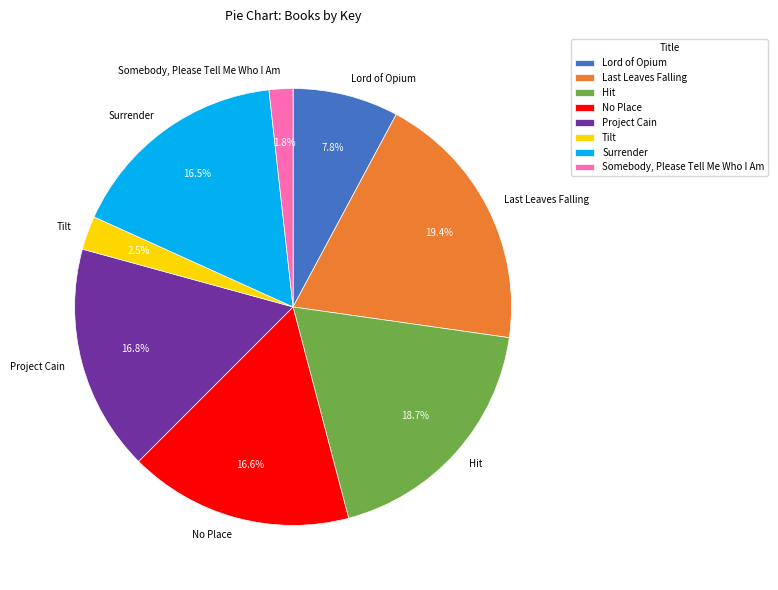

Which category has the smallest portion of the pie?

Somebody, Please Tell Me Who I Am